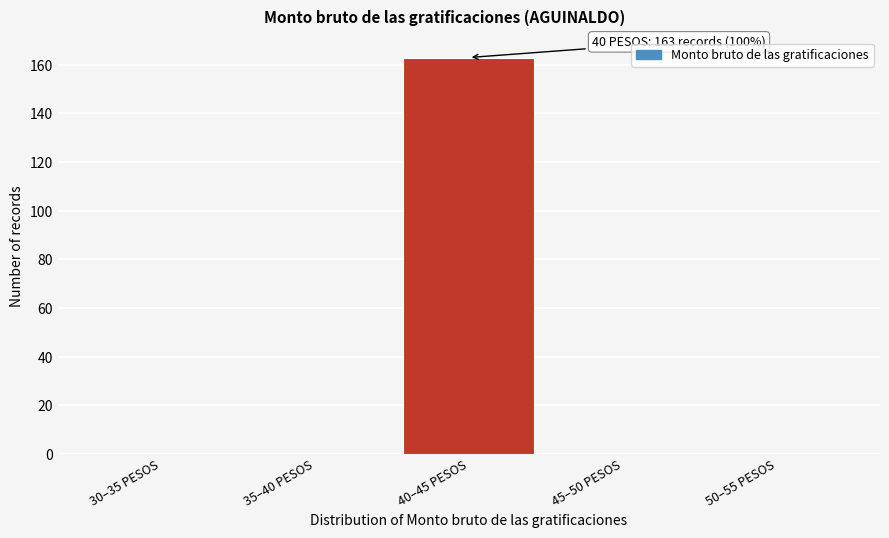

Reading right to left, extract all data points from this chart.

50–55 PESOS=0	45–50 PESOS=0	40–45 PESOS=163	35–40 PESOS=0	30–35 PESOS=0